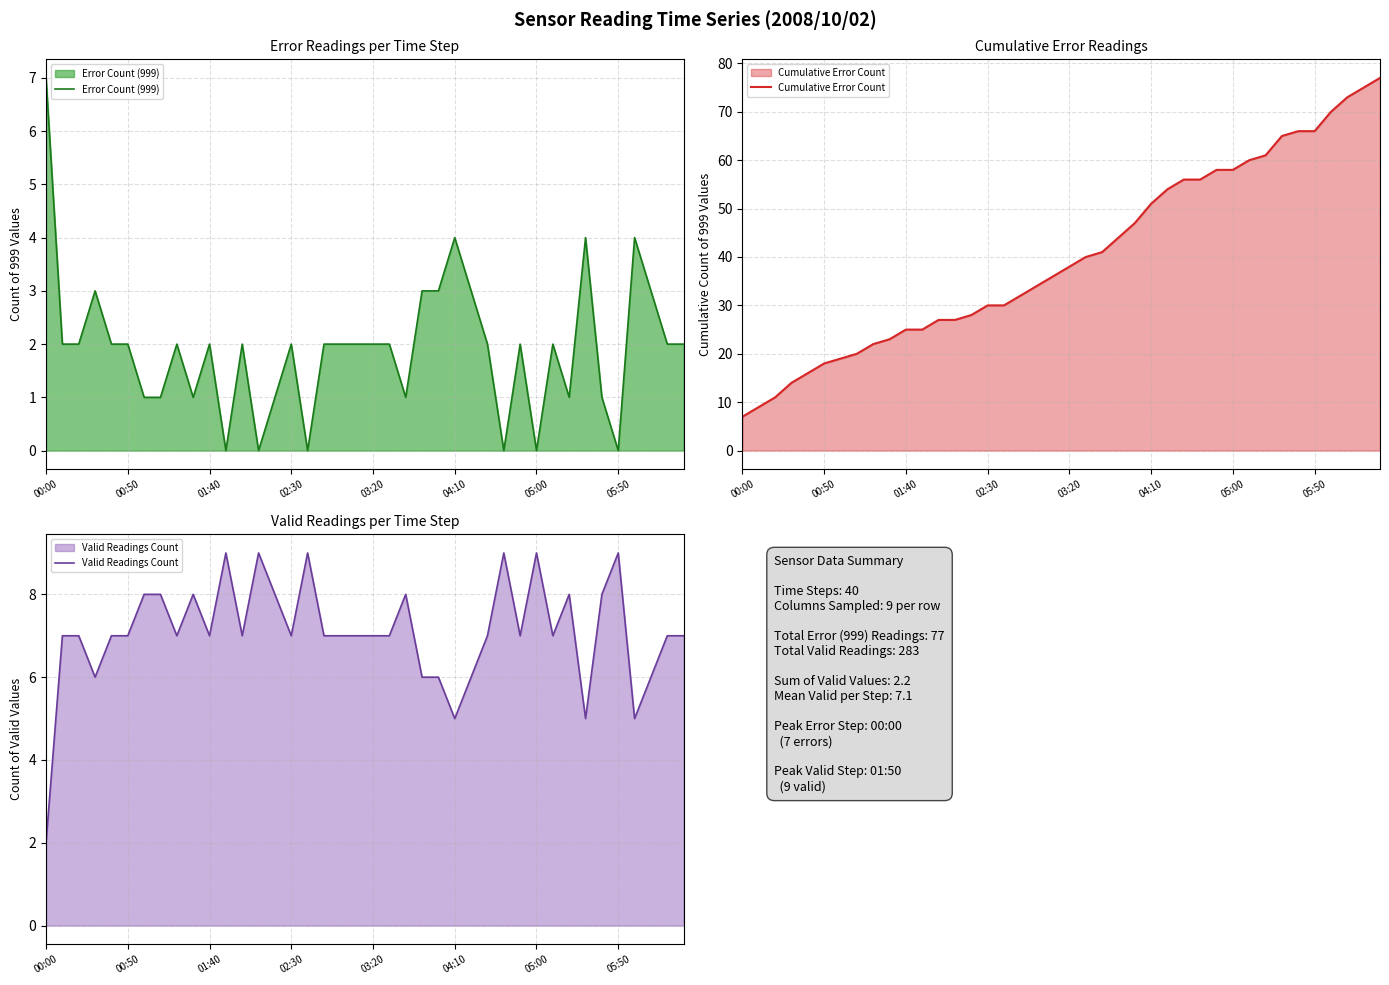

Count the Valid Readings Count values in the range 7 to 8.

25